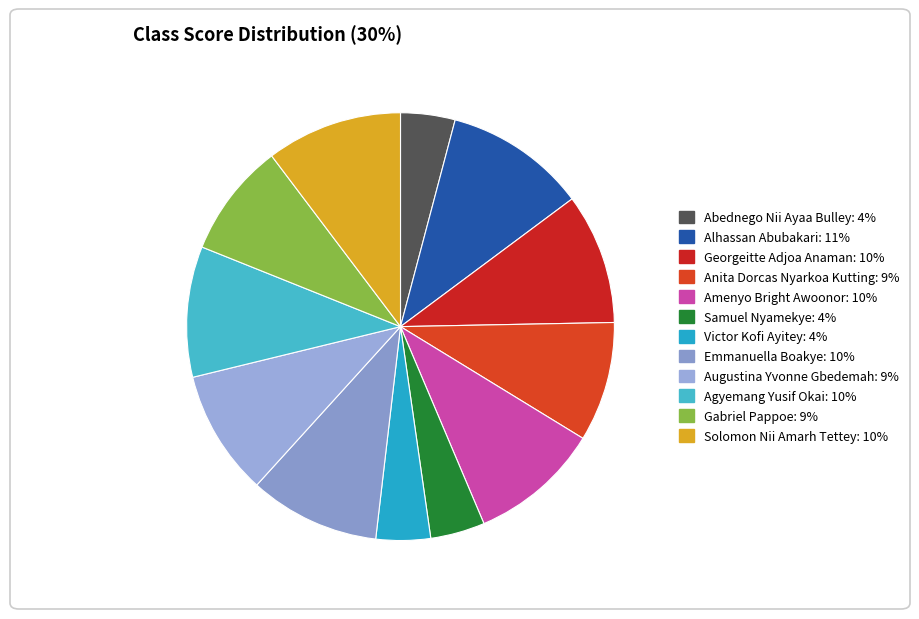

Is Georgeitte Adjoa Anaman the majority of the pie?

No